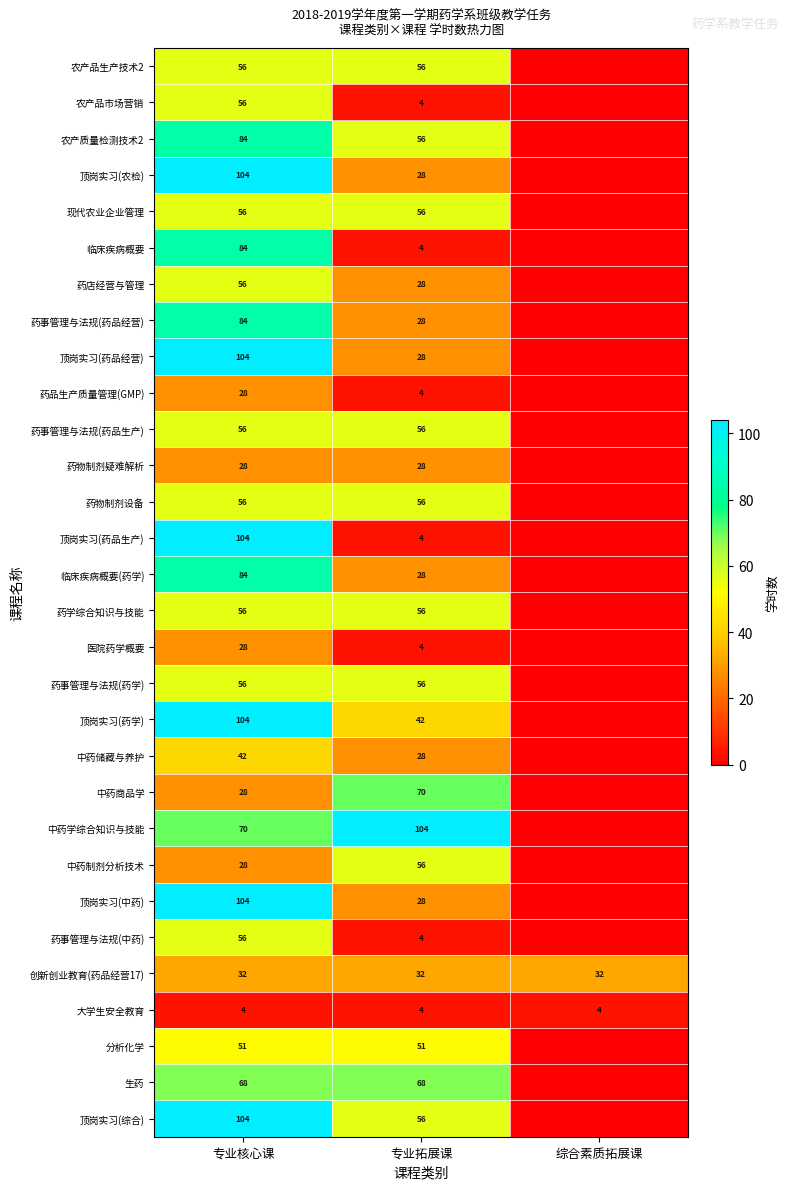

What is the total value across all series at 专业拓展课?

1123